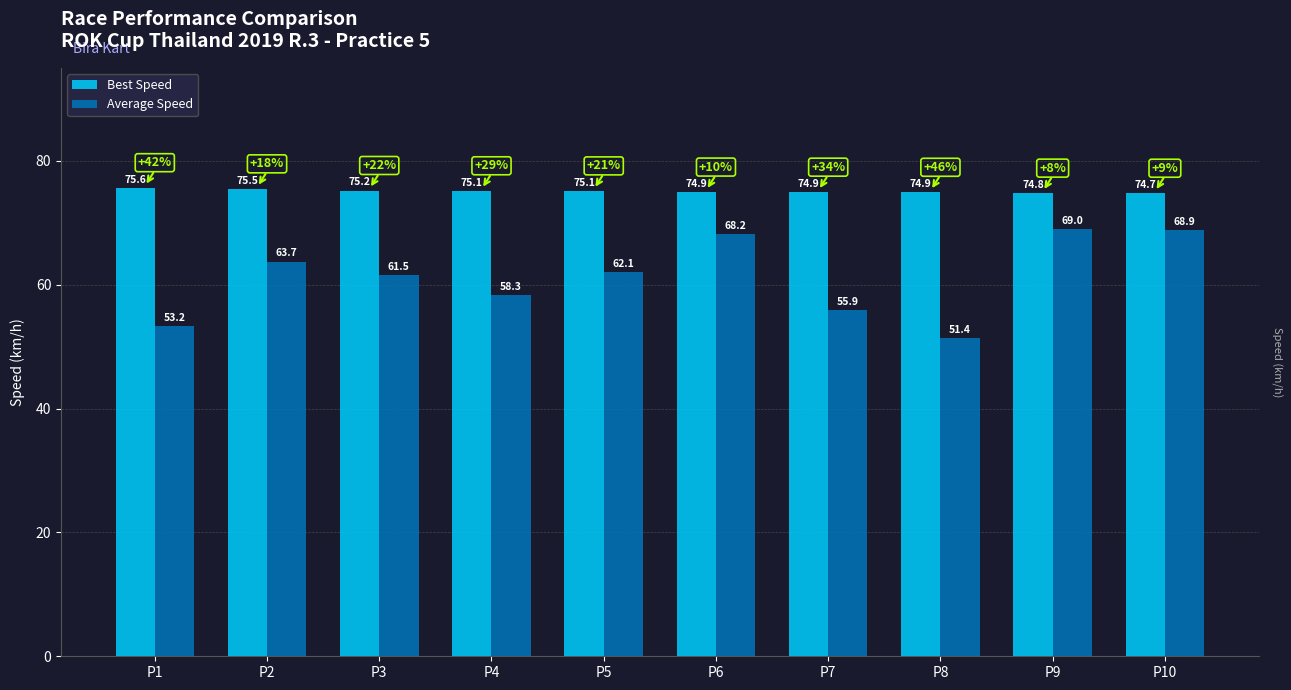

List the series in order of their peak value, lowest first.

Average Speed, Best Speed